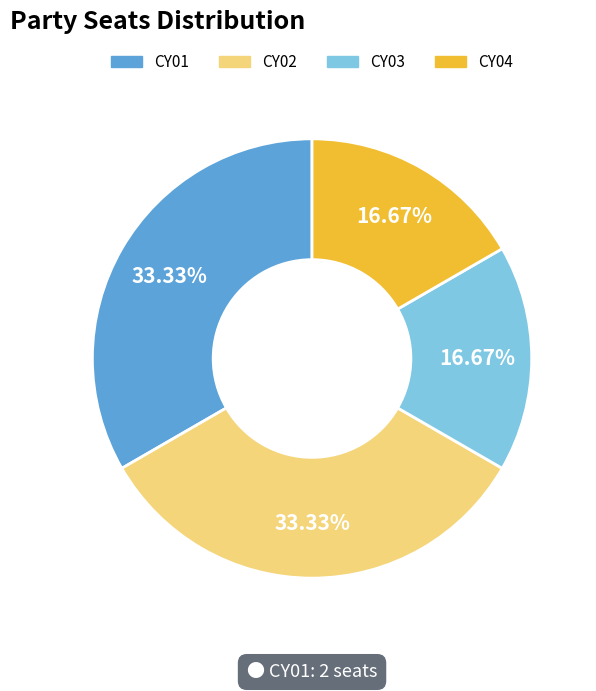

To the nearest percent, what is the average slice percentage?

25%